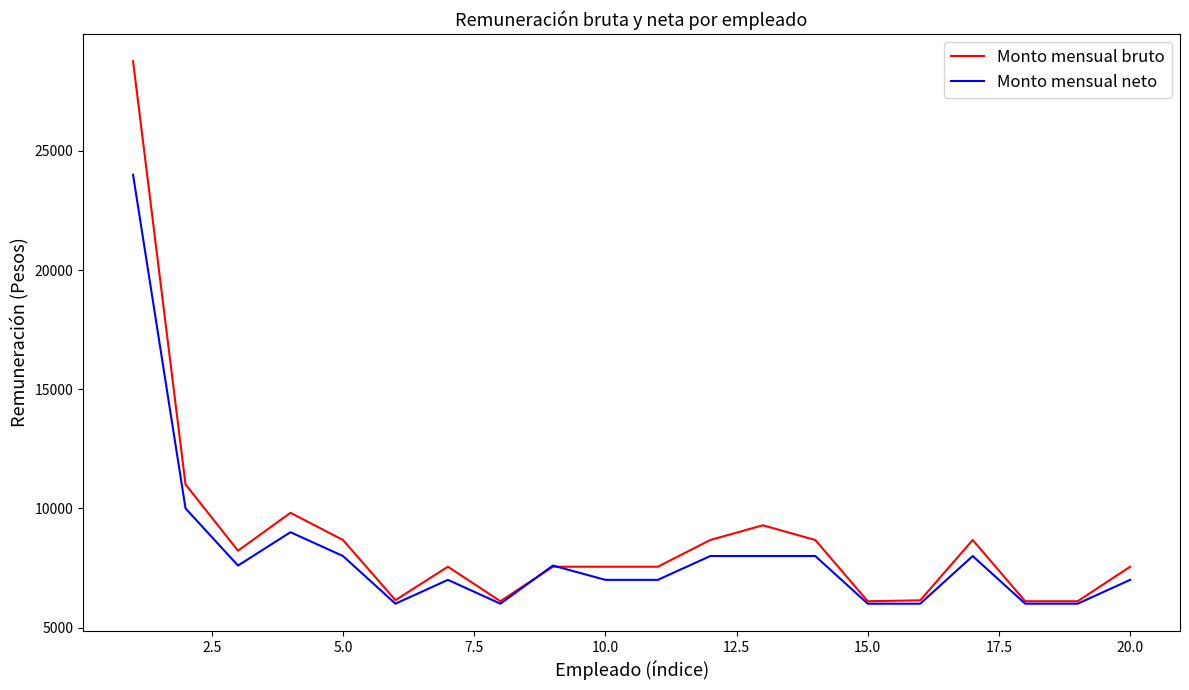

Rank the series by their maximum value, from highest to lowest.

Monto mensual bruto, Monto mensual neto